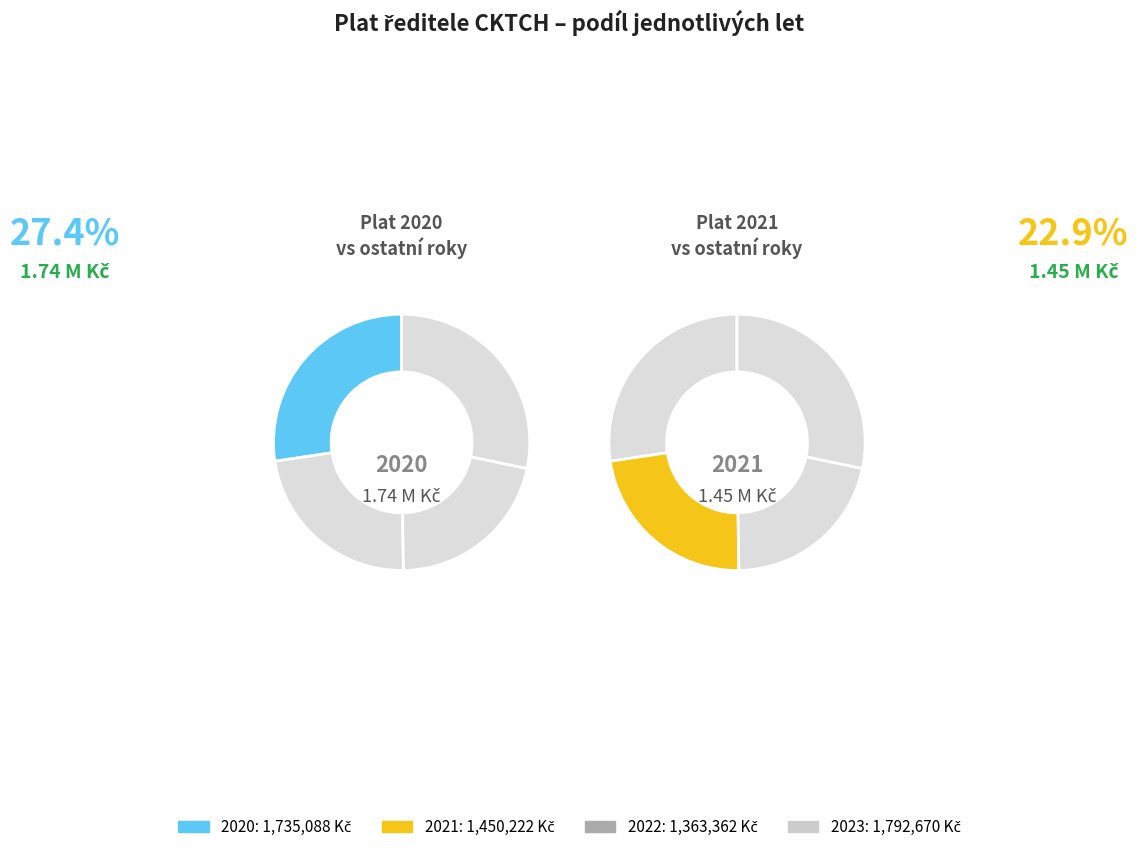

Between 2022 and 2020, which is larger?

2020